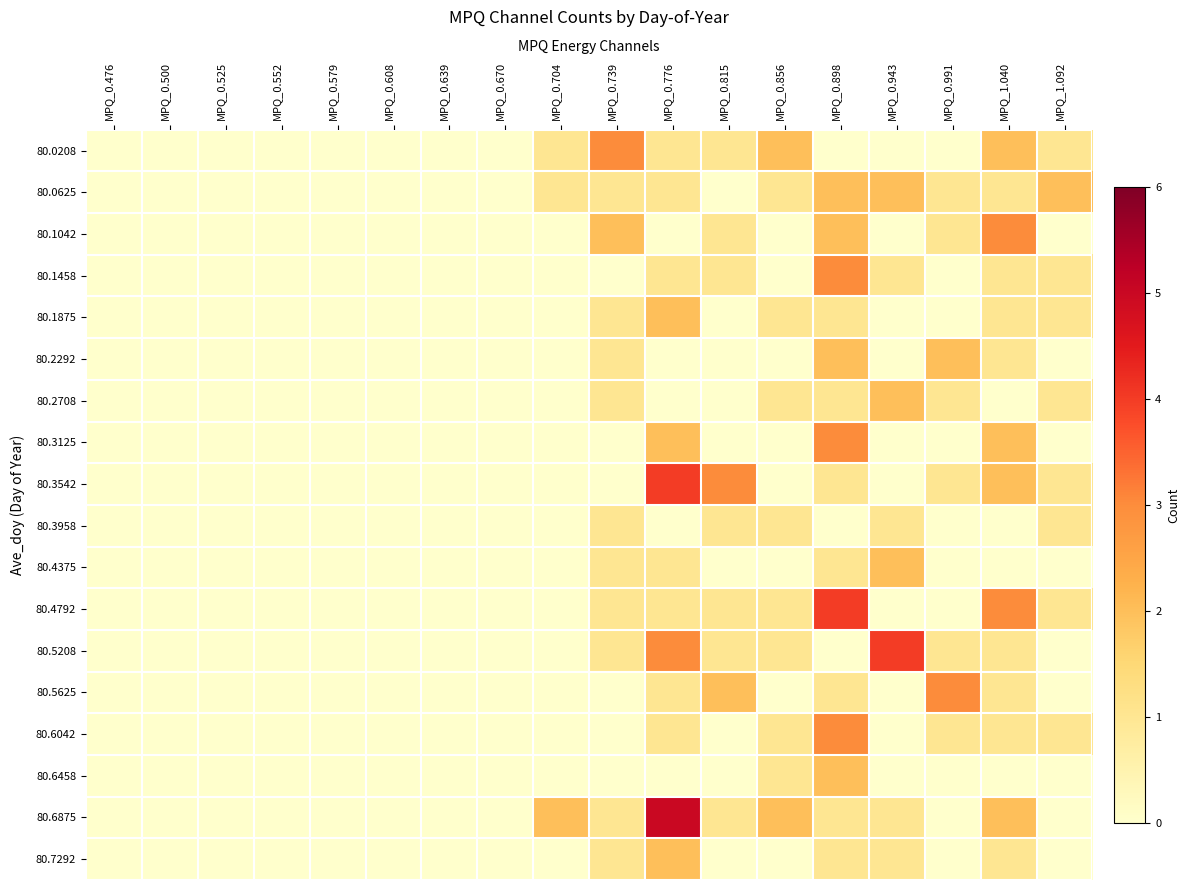

Reading right to left, what are all the values shown in this chart?

80.0208: MPQ_1.092=1	MPQ_1.040=2	MPQ_0.991=0	MPQ_0.943=0	MPQ_0.898=0	MPQ_0.856=2	MPQ_0.815=1	MPQ_0.776=1	MPQ_0.739=3	MPQ_0.704=1	MPQ_0.670=0	MPQ_0.639=0	MPQ_0.608=0	MPQ_0.579=0	MPQ_0.552=0	MPQ_0.525=0	MPQ_0.500=0	MPQ_0.476=0
80.0625: MPQ_1.092=2	MPQ_1.040=1	MPQ_0.991=1	MPQ_0.943=2	MPQ_0.898=2	MPQ_0.856=1	MPQ_0.815=0	MPQ_0.776=1	MPQ_0.739=1	MPQ_0.704=1	MPQ_0.670=0	MPQ_0.639=0	MPQ_0.608=0	MPQ_0.579=0	MPQ_0.552=0	MPQ_0.525=0	MPQ_0.500=0	MPQ_0.476=0
80.1042: MPQ_1.092=0	MPQ_1.040=3	MPQ_0.991=1	MPQ_0.943=0	MPQ_0.898=2	MPQ_0.856=0	MPQ_0.815=1	MPQ_0.776=0	MPQ_0.739=2	MPQ_0.704=0	MPQ_0.670=0	MPQ_0.639=0	MPQ_0.608=0	MPQ_0.579=0	MPQ_0.552=0	MPQ_0.525=0	MPQ_0.500=0	MPQ_0.476=0
80.1458: MPQ_1.092=1	MPQ_1.040=1	MPQ_0.991=0	MPQ_0.943=1	MPQ_0.898=3	MPQ_0.856=0	MPQ_0.815=1	MPQ_0.776=1	MPQ_0.739=0	MPQ_0.704=0	MPQ_0.670=0	MPQ_0.639=0	MPQ_0.608=0	MPQ_0.579=0	MPQ_0.552=0	MPQ_0.525=0	MPQ_0.500=0	MPQ_0.476=0
80.1875: MPQ_1.092=1	MPQ_1.040=1	MPQ_0.991=0	MPQ_0.943=0	MPQ_0.898=1	MPQ_0.856=1	MPQ_0.815=0	MPQ_0.776=2	MPQ_0.739=1	MPQ_0.704=0	MPQ_0.670=0	MPQ_0.639=0	MPQ_0.608=0	MPQ_0.579=0	MPQ_0.552=0	MPQ_0.525=0	MPQ_0.500=0	MPQ_0.476=0
80.2292: MPQ_1.092=0	MPQ_1.040=1	MPQ_0.991=2	MPQ_0.943=0	MPQ_0.898=2	MPQ_0.856=0	MPQ_0.815=0	MPQ_0.776=0	MPQ_0.739=1	MPQ_0.704=0	MPQ_0.670=0	MPQ_0.639=0	MPQ_0.608=0	MPQ_0.579=0	MPQ_0.552=0	MPQ_0.525=0	MPQ_0.500=0	MPQ_0.476=0
80.2708: MPQ_1.092=1	MPQ_1.040=0	MPQ_0.991=1	MPQ_0.943=2	MPQ_0.898=1	MPQ_0.856=1	MPQ_0.815=0	MPQ_0.776=0	MPQ_0.739=1	MPQ_0.704=0	MPQ_0.670=0	MPQ_0.639=0	MPQ_0.608=0	MPQ_0.579=0	MPQ_0.552=0	MPQ_0.525=0	MPQ_0.500=0	MPQ_0.476=0
80.3125: MPQ_1.092=0	MPQ_1.040=2	MPQ_0.991=0	MPQ_0.943=0	MPQ_0.898=3	MPQ_0.856=0	MPQ_0.815=0	MPQ_0.776=2	MPQ_0.739=0	MPQ_0.704=0	MPQ_0.670=0	MPQ_0.639=0	MPQ_0.608=0	MPQ_0.579=0	MPQ_0.552=0	MPQ_0.525=0	MPQ_0.500=0	MPQ_0.476=0
80.3542: MPQ_1.092=1	MPQ_1.040=2	MPQ_0.991=1	MPQ_0.943=0	MPQ_0.898=1	MPQ_0.856=0	MPQ_0.815=3	MPQ_0.776=4	MPQ_0.739=0	MPQ_0.704=0	MPQ_0.670=0	MPQ_0.639=0	MPQ_0.608=0	MPQ_0.579=0	MPQ_0.552=0	MPQ_0.525=0	MPQ_0.500=0	MPQ_0.476=0
80.3958: MPQ_1.092=1	MPQ_1.040=0	MPQ_0.991=0	MPQ_0.943=1	MPQ_0.898=0	MPQ_0.856=1	MPQ_0.815=1	MPQ_0.776=0	MPQ_0.739=1	MPQ_0.704=0	MPQ_0.670=0	MPQ_0.639=0	MPQ_0.608=0	MPQ_0.579=0	MPQ_0.552=0	MPQ_0.525=0	MPQ_0.500=0	MPQ_0.476=0
80.4375: MPQ_1.092=0	MPQ_1.040=0	MPQ_0.991=0	MPQ_0.943=2	MPQ_0.898=1	MPQ_0.856=0	MPQ_0.815=0	MPQ_0.776=1	MPQ_0.739=1	MPQ_0.704=0	MPQ_0.670=0	MPQ_0.639=0	MPQ_0.608=0	MPQ_0.579=0	MPQ_0.552=0	MPQ_0.525=0	MPQ_0.500=0	MPQ_0.476=0
80.4792: MPQ_1.092=1	MPQ_1.040=3	MPQ_0.991=0	MPQ_0.943=0	MPQ_0.898=4	MPQ_0.856=1	MPQ_0.815=1	MPQ_0.776=1	MPQ_0.739=1	MPQ_0.704=0	MPQ_0.670=0	MPQ_0.639=0	MPQ_0.608=0	MPQ_0.579=0	MPQ_0.552=0	MPQ_0.525=0	MPQ_0.500=0	MPQ_0.476=0
80.5208: MPQ_1.092=0	MPQ_1.040=1	MPQ_0.991=1	MPQ_0.943=4	MPQ_0.898=0	MPQ_0.856=1	MPQ_0.815=1	MPQ_0.776=3	MPQ_0.739=1	MPQ_0.704=0	MPQ_0.670=0	MPQ_0.639=0	MPQ_0.608=0	MPQ_0.579=0	MPQ_0.552=0	MPQ_0.525=0	MPQ_0.500=0	MPQ_0.476=0
80.5625: MPQ_1.092=0	MPQ_1.040=1	MPQ_0.991=3	MPQ_0.943=0	MPQ_0.898=1	MPQ_0.856=0	MPQ_0.815=2	MPQ_0.776=1	MPQ_0.739=0	MPQ_0.704=0	MPQ_0.670=0	MPQ_0.639=0	MPQ_0.608=0	MPQ_0.579=0	MPQ_0.552=0	MPQ_0.525=0	MPQ_0.500=0	MPQ_0.476=0
80.6042: MPQ_1.092=1	MPQ_1.040=1	MPQ_0.991=1	MPQ_0.943=0	MPQ_0.898=3	MPQ_0.856=1	MPQ_0.815=0	MPQ_0.776=1	MPQ_0.739=0	MPQ_0.704=0	MPQ_0.670=0	MPQ_0.639=0	MPQ_0.608=0	MPQ_0.579=0	MPQ_0.552=0	MPQ_0.525=0	MPQ_0.500=0	MPQ_0.476=0
80.6458: MPQ_1.092=0	MPQ_1.040=0	MPQ_0.991=0	MPQ_0.943=0	MPQ_0.898=2	MPQ_0.856=1	MPQ_0.815=0	MPQ_0.776=0	MPQ_0.739=0	MPQ_0.704=0	MPQ_0.670=0	MPQ_0.639=0	MPQ_0.608=0	MPQ_0.579=0	MPQ_0.552=0	MPQ_0.525=0	MPQ_0.500=0	MPQ_0.476=0
80.6875: MPQ_1.092=0	MPQ_1.040=2	MPQ_0.991=0	MPQ_0.943=1	MPQ_0.898=1	MPQ_0.856=2	MPQ_0.815=1	MPQ_0.776=5	MPQ_0.739=1	MPQ_0.704=2	MPQ_0.670=0	MPQ_0.639=0	MPQ_0.608=0	MPQ_0.579=0	MPQ_0.552=0	MPQ_0.525=0	MPQ_0.500=0	MPQ_0.476=0
80.7292: MPQ_1.092=0	MPQ_1.040=1	MPQ_0.991=0	MPQ_0.943=1	MPQ_0.898=1	MPQ_0.856=0	MPQ_0.815=0	MPQ_0.776=2	MPQ_0.739=1	MPQ_0.704=0	MPQ_0.670=0	MPQ_0.639=0	MPQ_0.608=0	MPQ_0.579=0	MPQ_0.552=0	MPQ_0.525=0	MPQ_0.500=0	MPQ_0.476=0